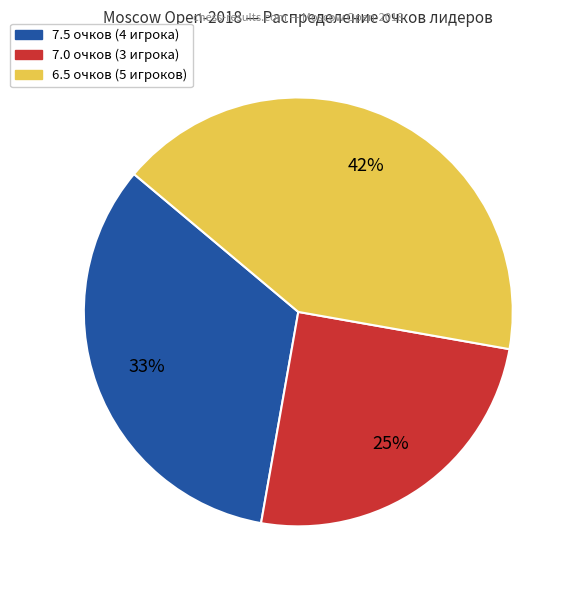

To the nearest percent, what is the average slice percentage?

33%